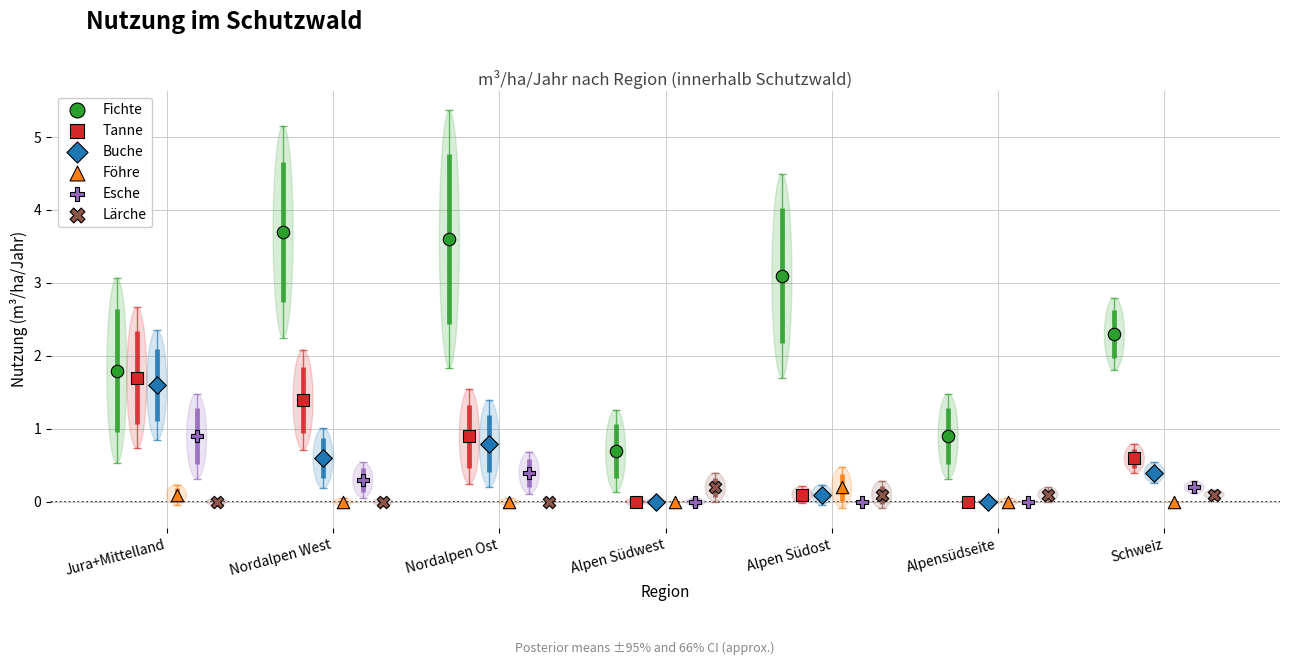

Which series contains the highest Y value?

Fichte